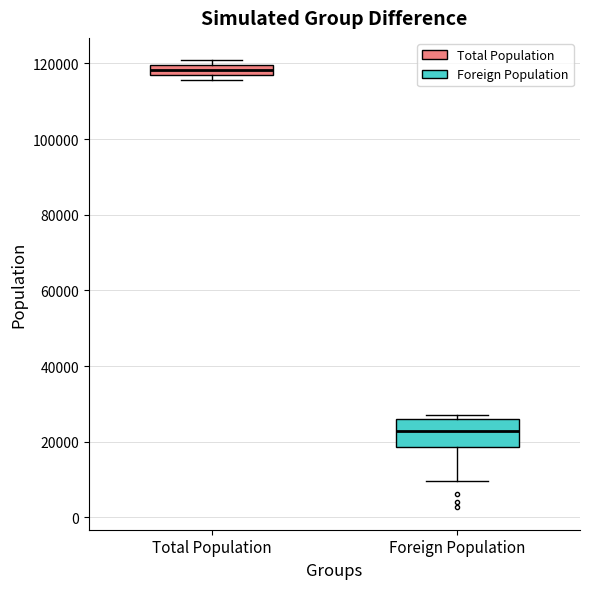

Where does the median line of the box for Foreign Population sit on the y-axis? The values are not printed on the chart, so give them approximately, as read against the axis.

22000